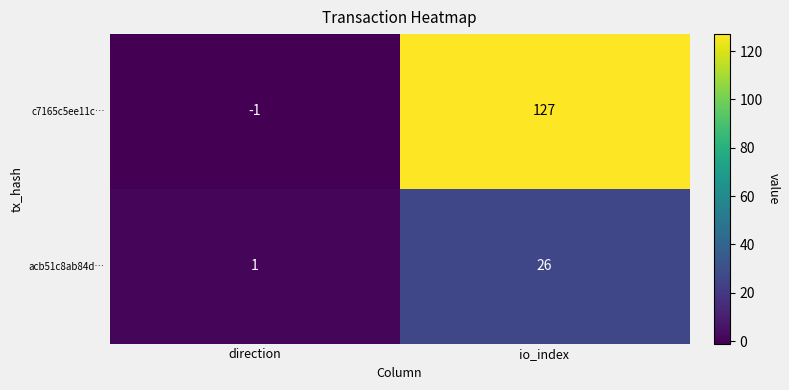

True or false: c7165c5ee11c… has a value of -2 at direction.

False